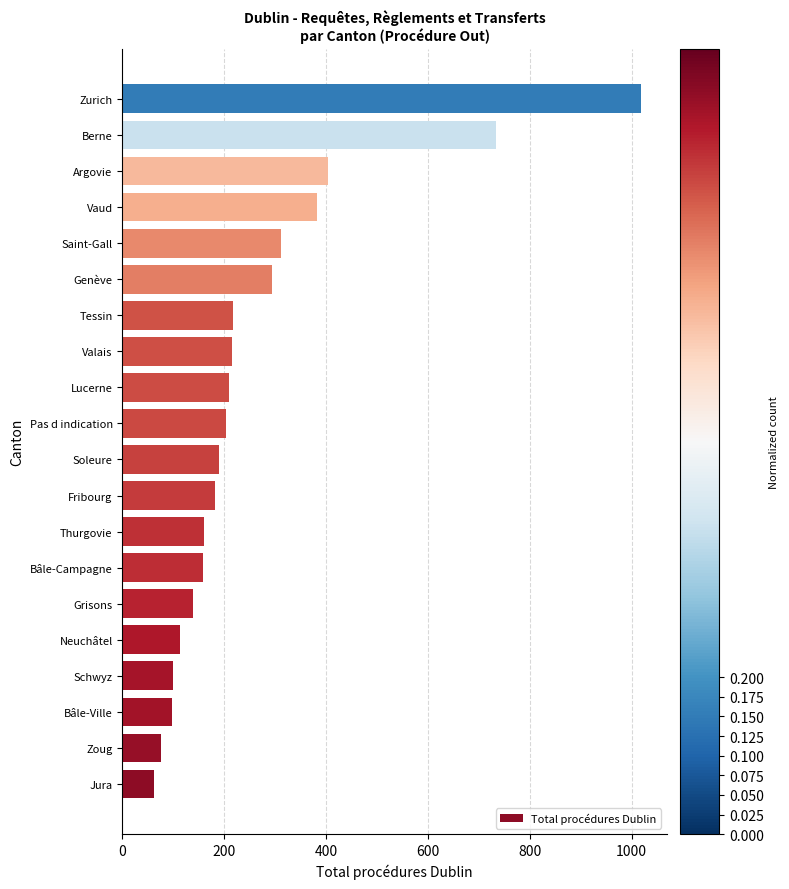

True or false: the data shows 734 at Berne.

True